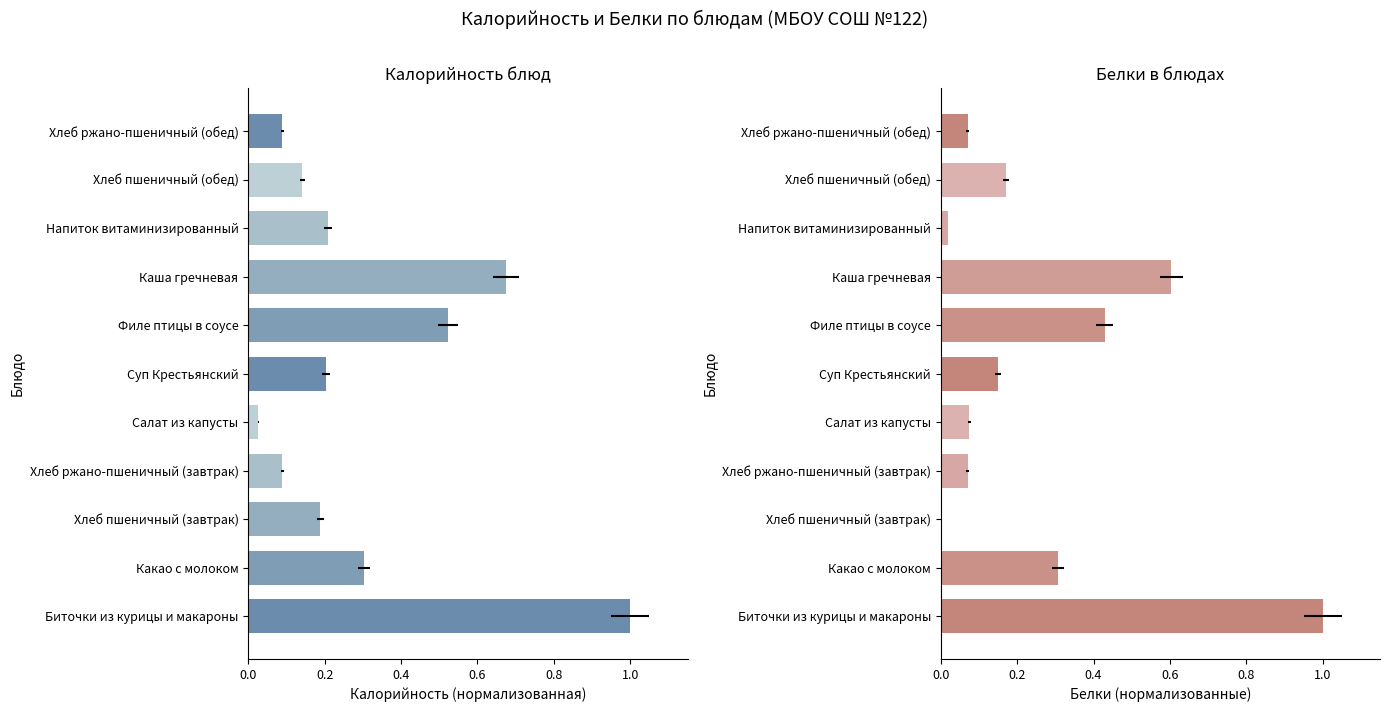

What is the highest value of the Белки series?

1.0